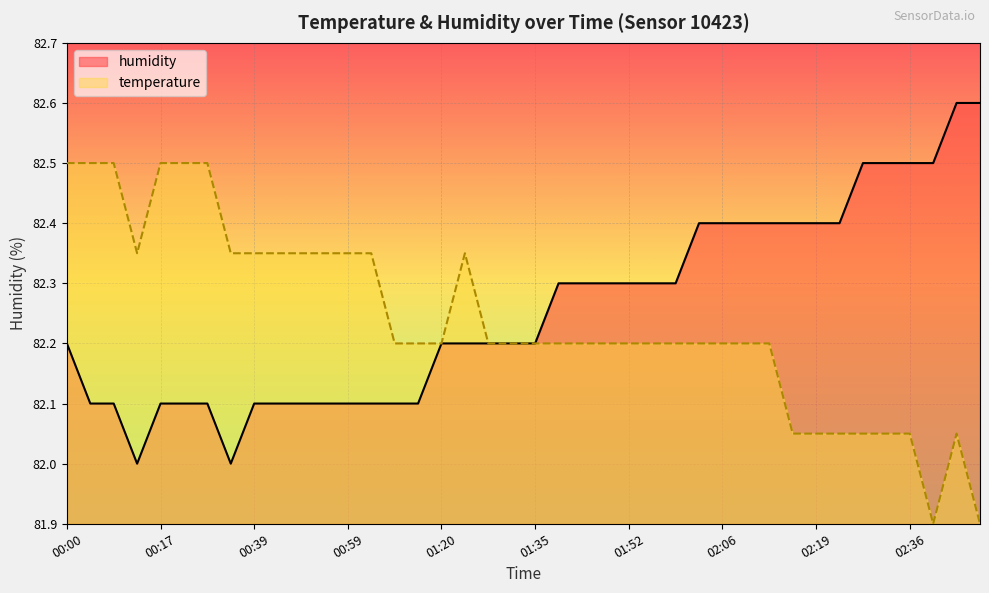

How many data points in humidity are above 82?

38